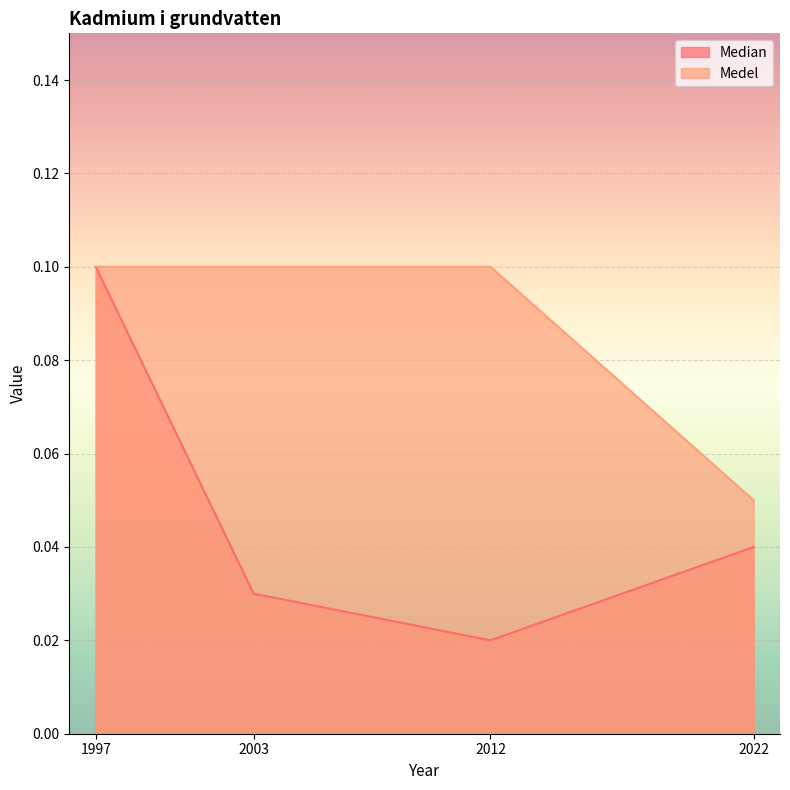

What are all the series names shown in the legend?

Median, Medel